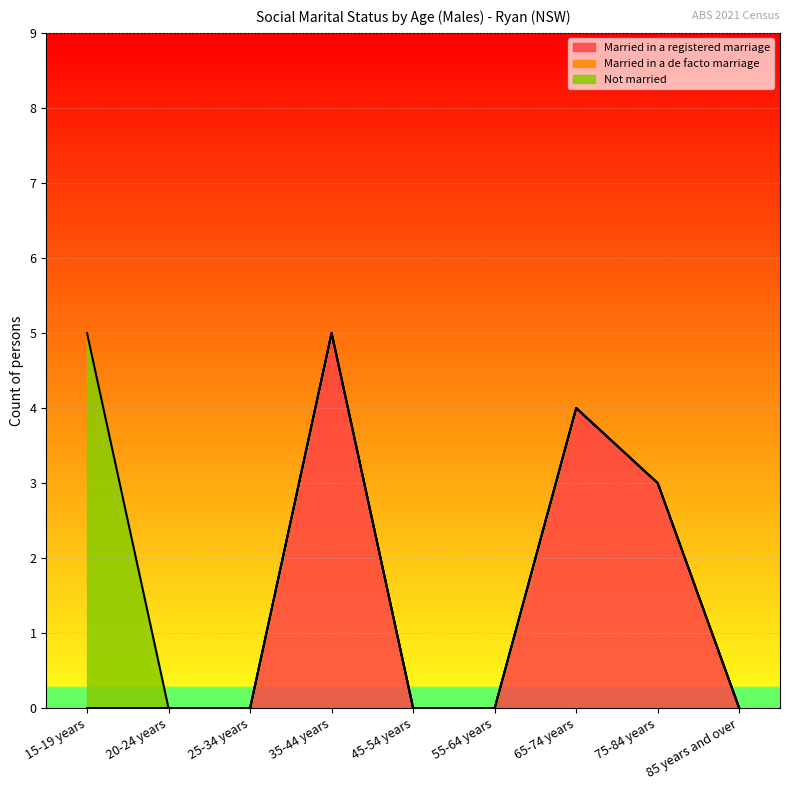

Rank the series by their average value, from highest to lowest.

Married in a registered marriage, Not married, Married in a de facto marriage